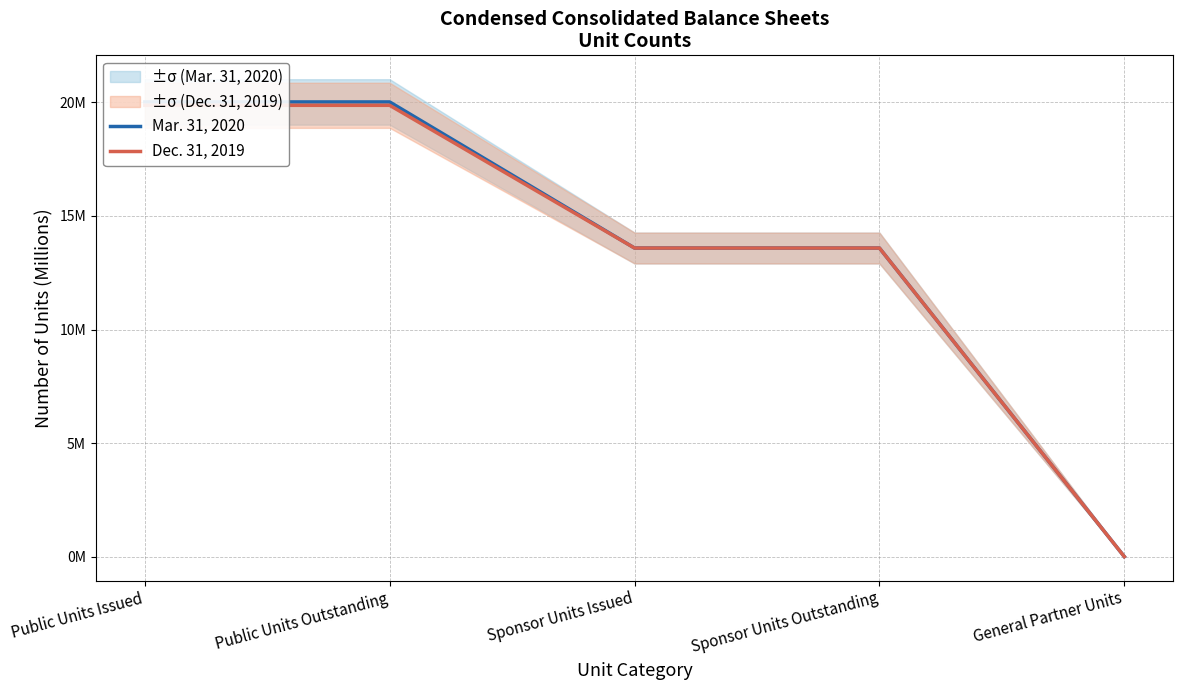

Is the value of Dec. 31, 2019 at Public Units Outstanding greater than the value of Mar. 31, 2020 at Sponsor Units Issued?

Yes